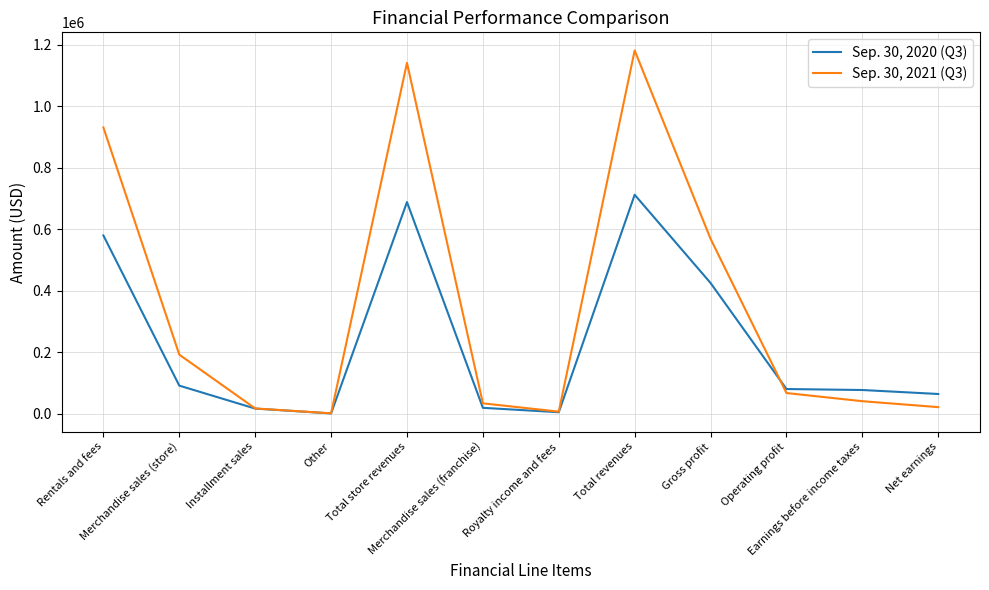

What is the difference between the Sep. 30, 2021 (Q3) values at Total revenues and Merchandise sales (store)?

989252